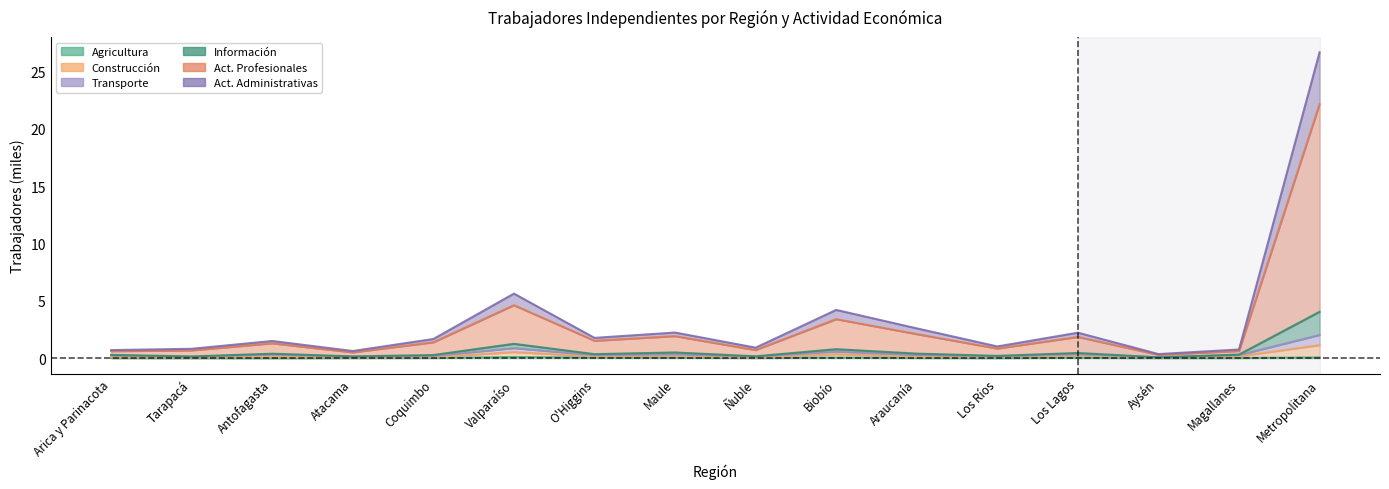

Where is Agricultura nearest to the value 0?

Antofagasta